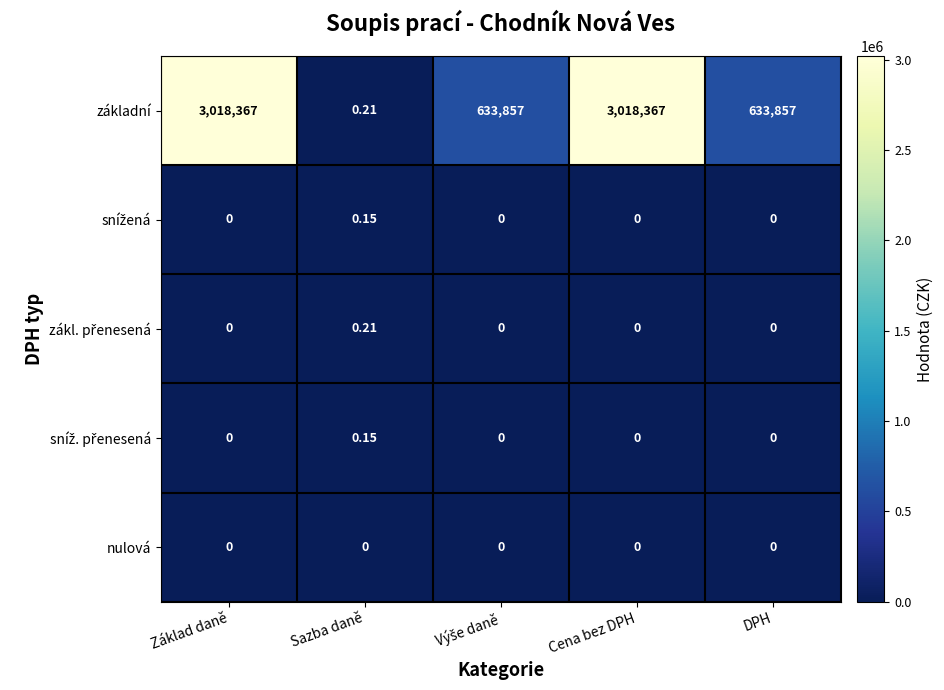

Which series has the widest spread of values?

základní